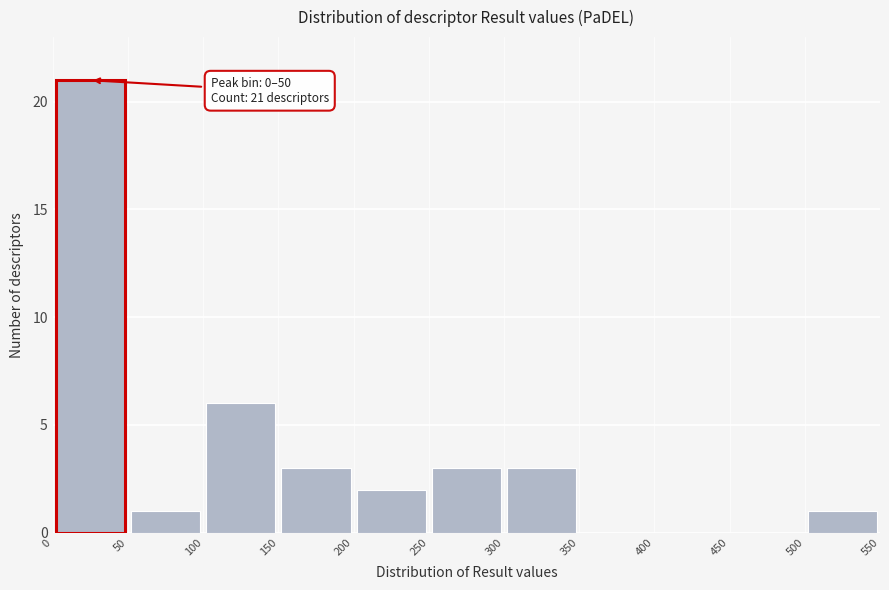

Over which range of the x-axis is the bar tallest?

0 to 50